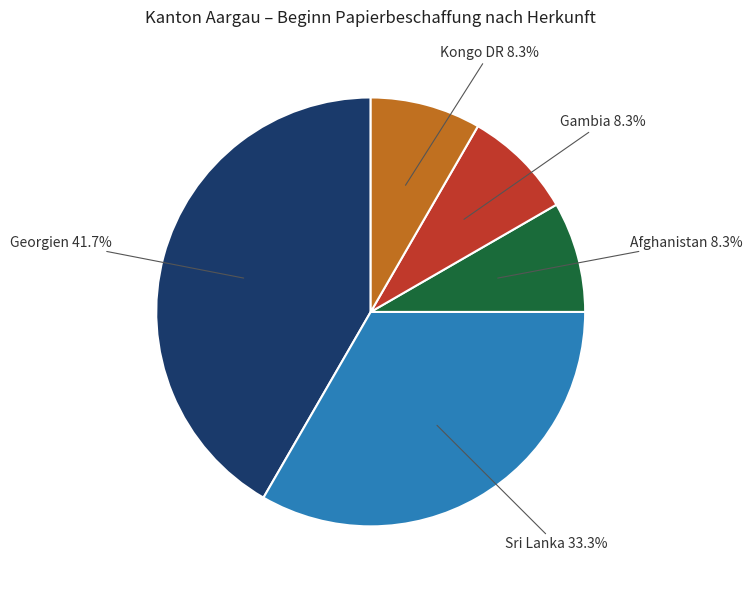

Does any single category account for the majority?

No